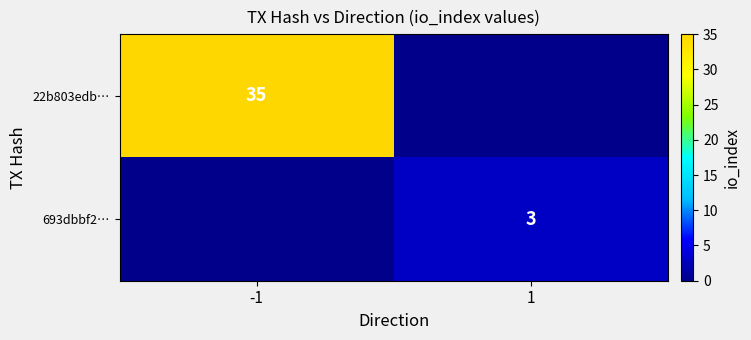

What is the maximum value for 22b803edb…?

35